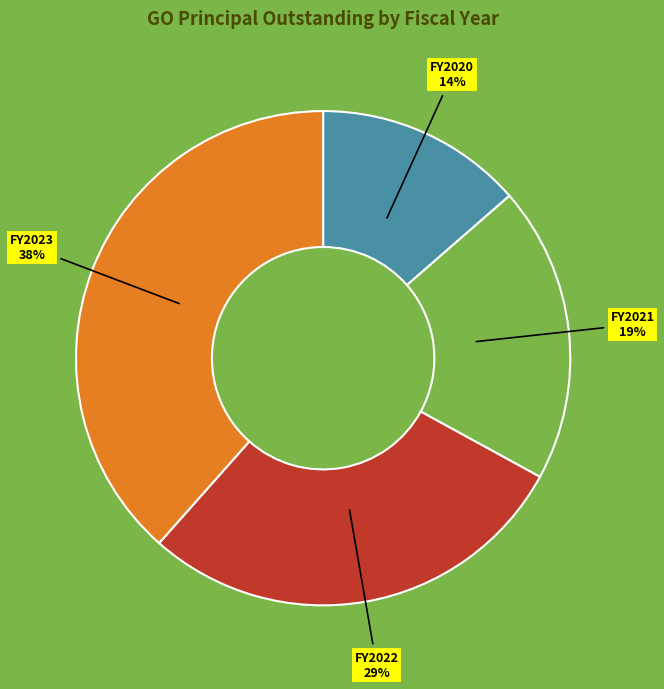

Is there a majority slice in this chart?

No